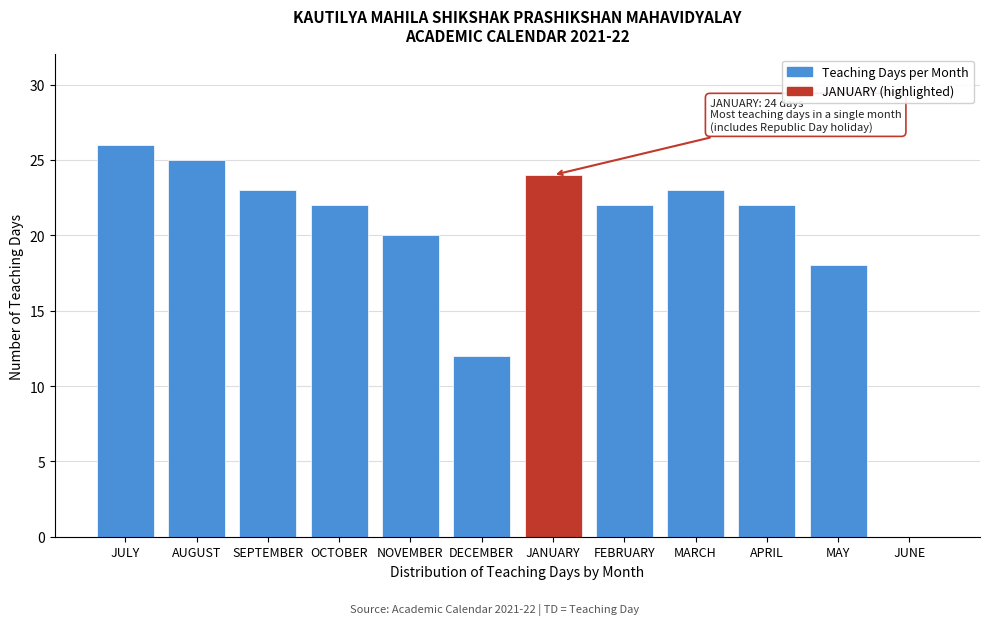

Reading right to left, transcribe all the data shown in this chart.

JUNE=0	MAY=18	APRIL=22	MARCH=23	FEBRUARY=22	JANUARY=24	DECEMBER=12	NOVEMBER=20	OCTOBER=22	SEPTEMBER=23	AUGUST=25	JULY=26